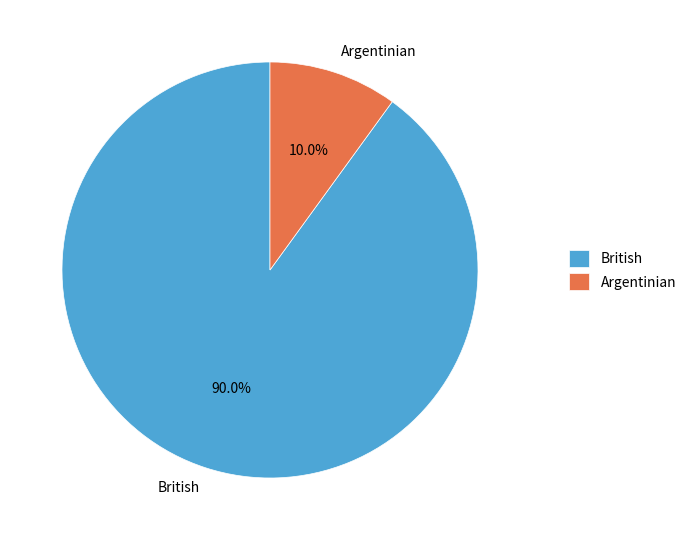

The Argentinian slice represents 23% of the pie. True or false?

False